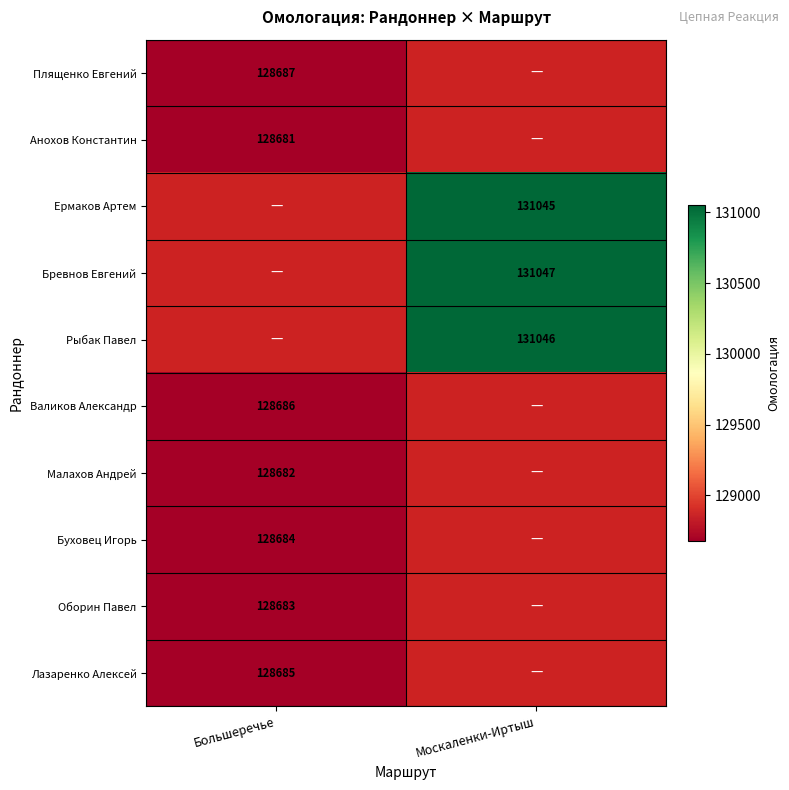

At how many categories does at least one series exceed 129258?

1